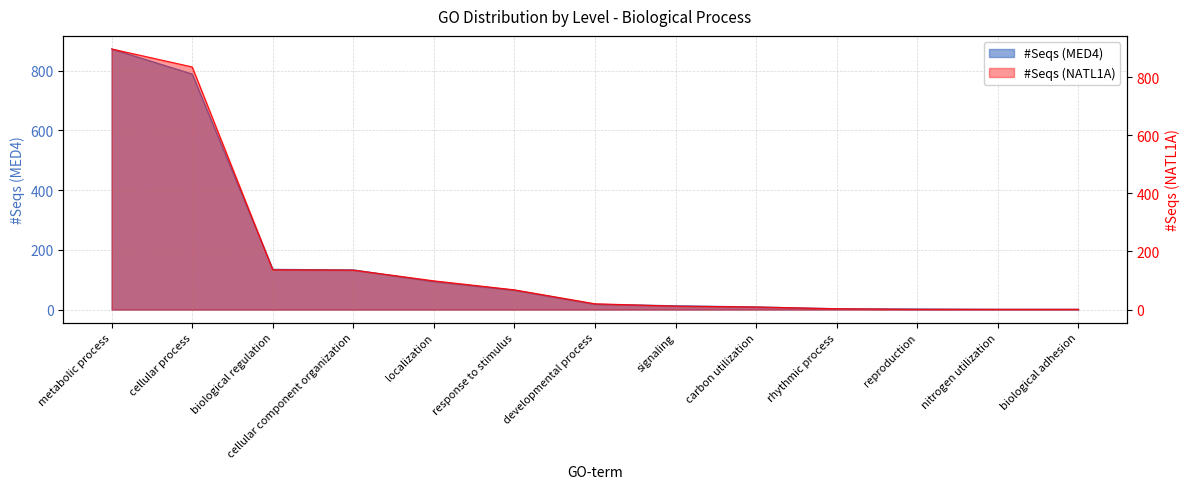

Reading left to right, transcribe all the data shown in this chart.

#Seqs (MED4): metabolic process=873	cellular process=789	biological regulation=135	cellular component organization=133	localization=94	response to stimulus=65	developmental process=18	signaling=13	carbon utilization=9	rhythmic process=3	reproduction=2	nitrogen utilization=1	biological adhesion=1
#Seqs (NATL1A): metabolic process=897	cellular process=835	biological regulation=137	cellular component organization=136	localization=99	response to stimulus=68	developmental process=20	signaling=12	carbon utilization=9	rhythmic process=3	reproduction=1	nitrogen utilization=1	biological adhesion=1